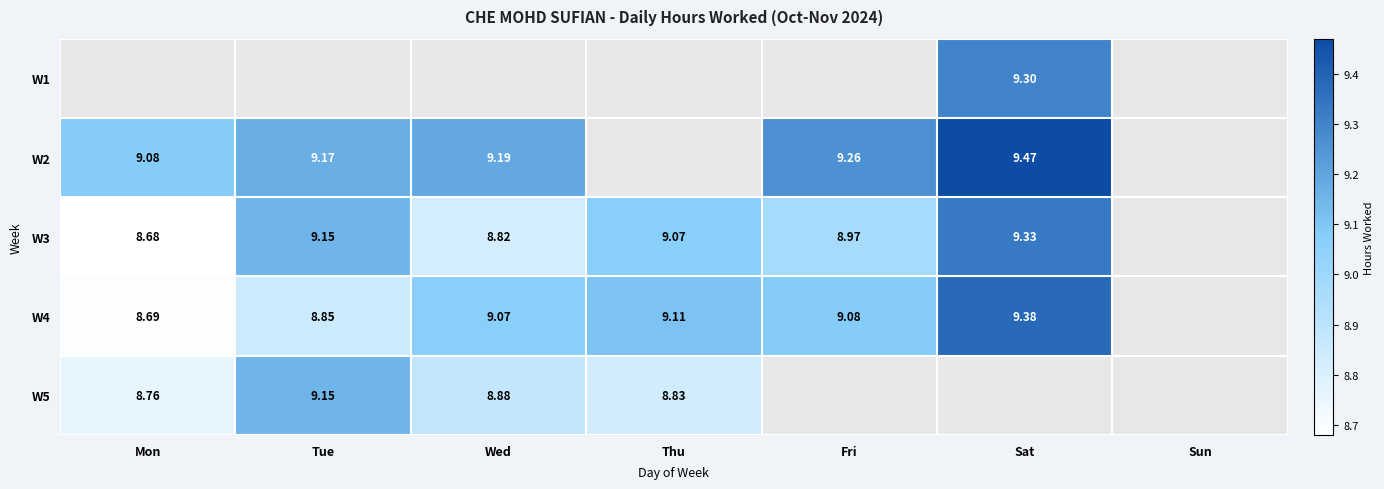

Is it true that W5 equals 3.1 at Wed?

False